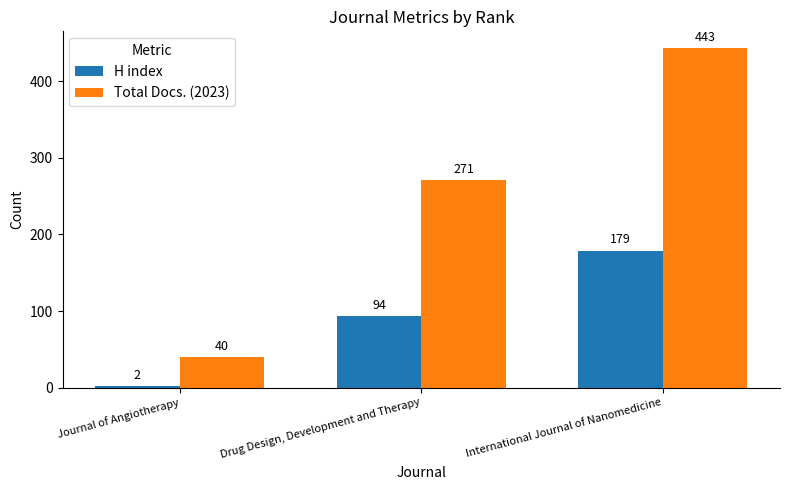

Reading left to right, transcribe all the data shown in this chart.

H index: Journal of Angiotherapy=2	Drug Design, Development and Therapy=94	International Journal of Nanomedicine=179
Total Docs. (2023): Journal of Angiotherapy=40	Drug Design, Development and Therapy=271	International Journal of Nanomedicine=443